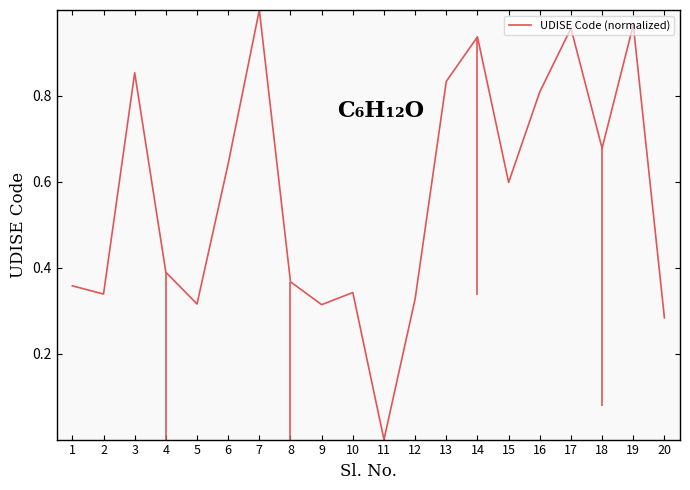

Rank the categories by value from lowest to highest.

11, 20, 9, 5, 12, 2, 10, 1, 8, 4, 15, 6, 18, 16, 13, 3, 14, 17, 19, 7